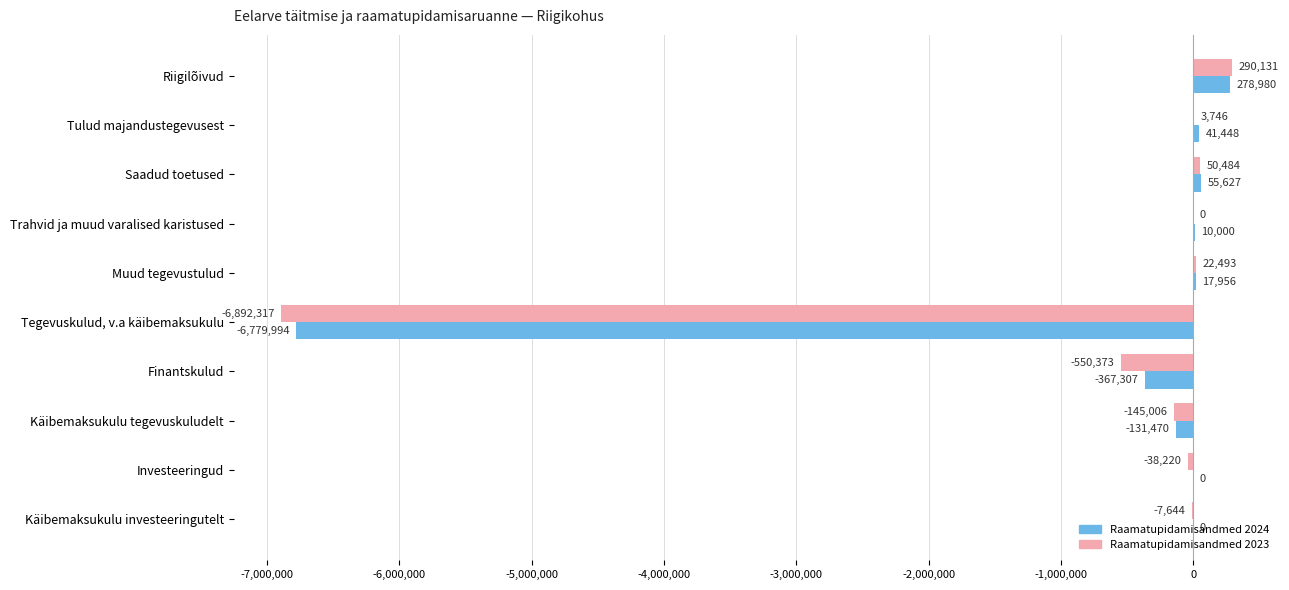

Which category has the highest value in the Raamatupidamisandmed 2023 series?

Riigilõivud